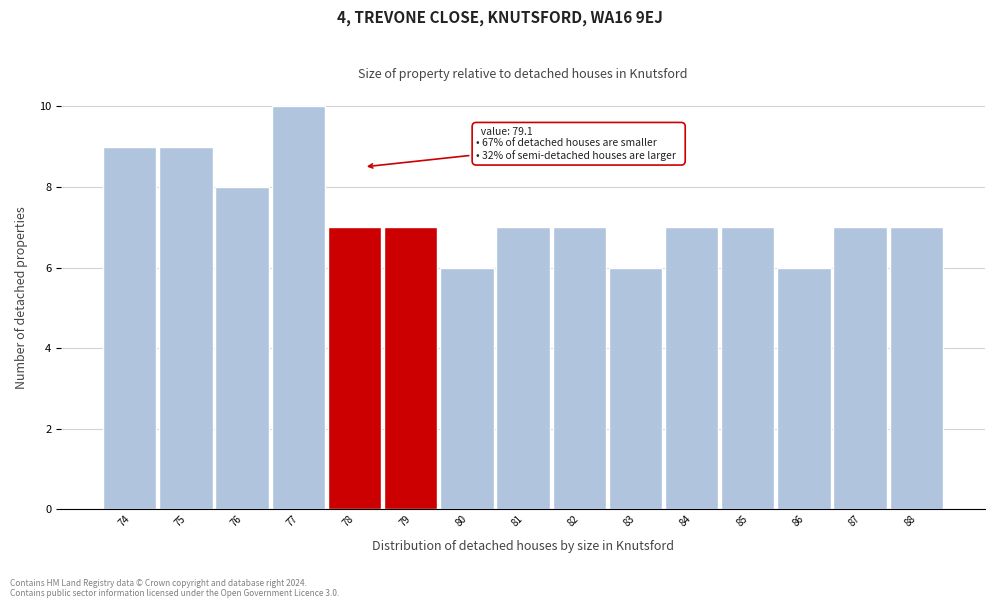

Reading left to right, what are all the values shown in this chart?

74=9	75=9	76=8	77=10	78=7	79=7	80=6	81=7	82=7	83=6	84=7	85=7	86=6	87=7	88=7